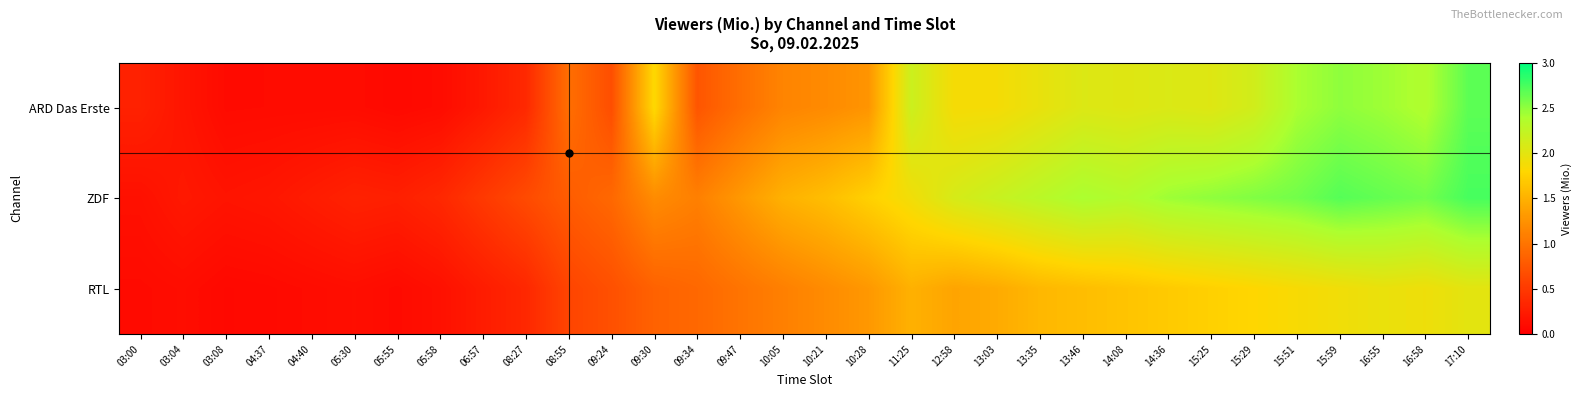

Reading left to right, list all the values displayed in this chart.

ARD Das Erste: 03:00=0.3	03:04=0.2	03:08=0.1	04:37=0.1	04:40=0.1	05:30=0.1	05:55=0.1	05:58=0.1	06:57=0.2	08:27=0.4	08:55=1.0	09:24=0.7	09:30=1.8	09:34=0.7	09:47=1.0	10:05=1.1	10:21=1.2	10:28=1.3	11:25=2.2	12:58=1.9	13:03=1.9	13:35=2.0	13:46=2.1	14:08=2.0	14:36=2.1	15:25=2.0	15:29=2.1	15:51=2.4	15:59=2.5	16:55=2.4	16:58=2.4	17:10=2.7
ZDF: 03:00=0.1	03:04=0.2	03:08=0.2	04:37=0.2	04:40=0.2	05:30=0.3	05:55=0.3	05:58=0.3	06:57=0.5	08:27=0.7	08:55=0.8	09:24=0.9	09:30=1.2	09:34=1.1	09:47=1.3	10:05=1.5	10:21=1.6	10:28=1.8	11:25=1.9	12:58=2.1	13:03=2.2	13:35=2.3	13:46=2.4	14:08=2.4	14:36=2.5	15:25=2.5	15:29=2.5	15:51=2.6	15:59=2.7	16:55=2.6	16:58=2.6	17:10=2.8
RTL: 03:00=0.1	03:04=0.1	03:08=0.1	04:37=0.1	04:40=0.1	05:30=0.1	05:55=0.1	05:58=0.1	06:57=0.2	08:27=0.3	08:55=0.6	09:24=0.7	09:30=0.8	09:34=0.9	09:47=1.0	10:05=1.1	10:21=1.2	10:28=1.3	11:25=1.5	12:58=1.4	13:03=1.4	13:35=1.6	13:46=1.6	14:08=1.6	14:36=1.7	15:25=1.8	15:29=1.8	15:51=1.9	15:59=1.9	16:55=1.9	16:58=1.9	17:10=2.0